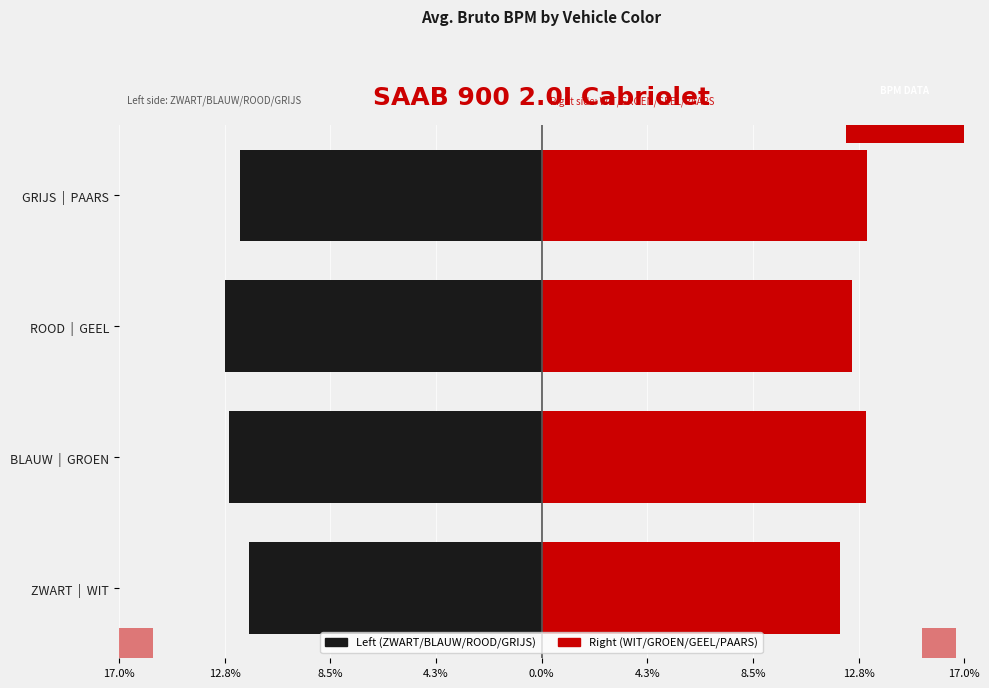

True or false: WIT / GROEN / GEEL / PAARS has a value of 12.5 at ROOD | GEEL.

True